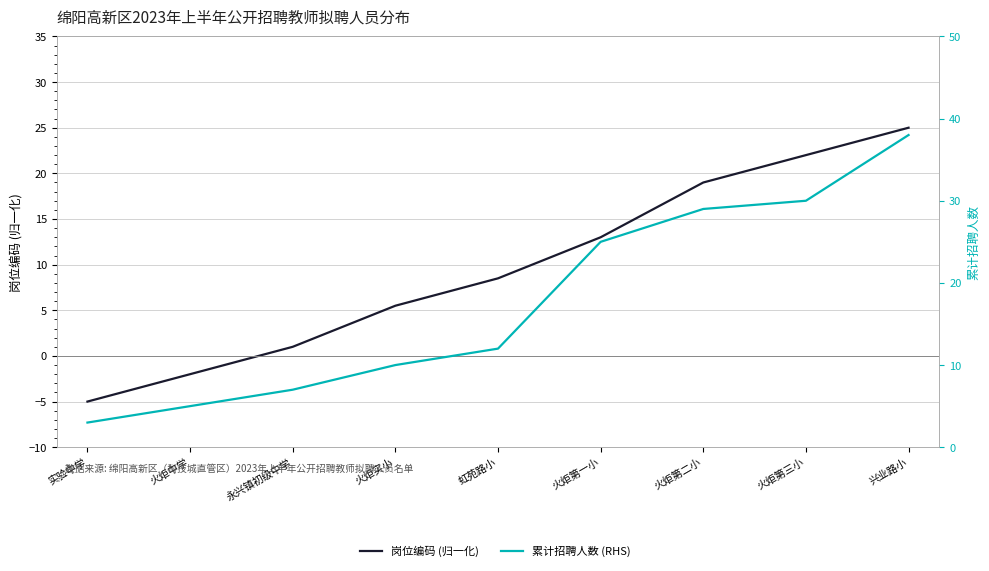

How many lines are shown in the chart?

2